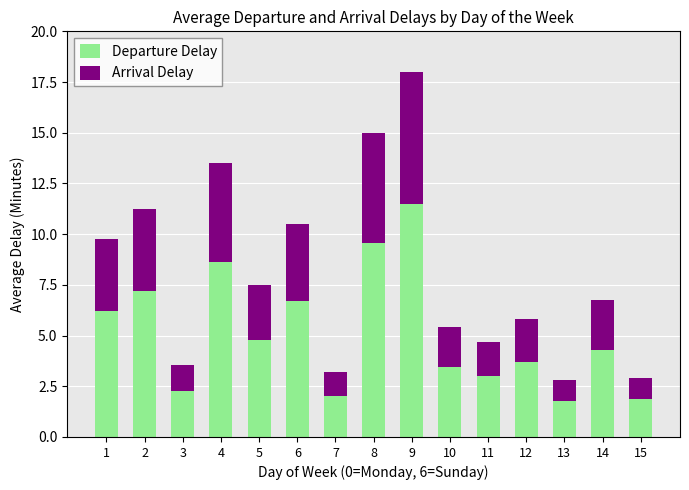

What is the difference between the Departure Delay values at 3 and 14?

2.0